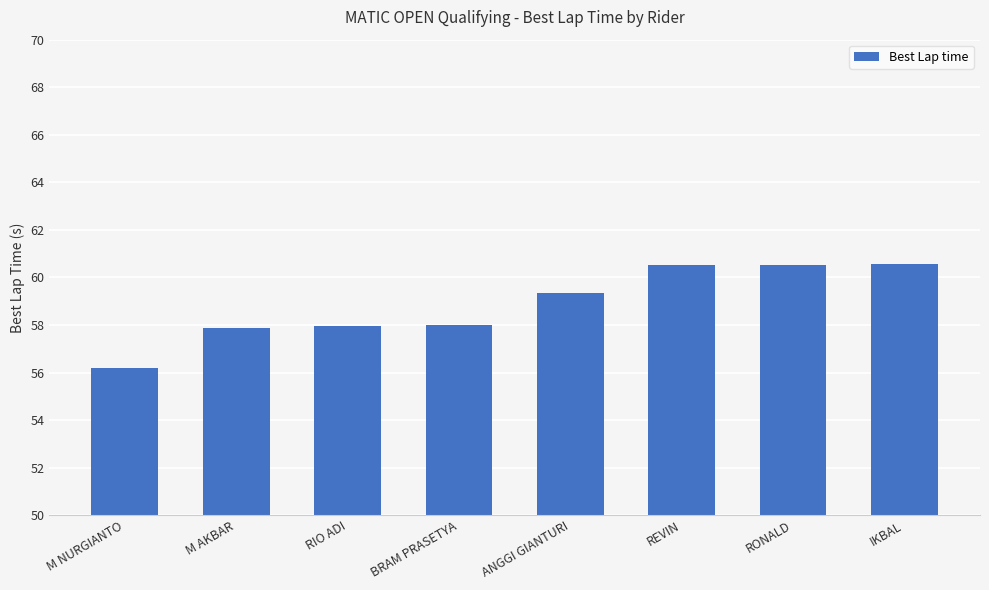

At which category does the chart reach its minimum across all series?

M NURGIANTO